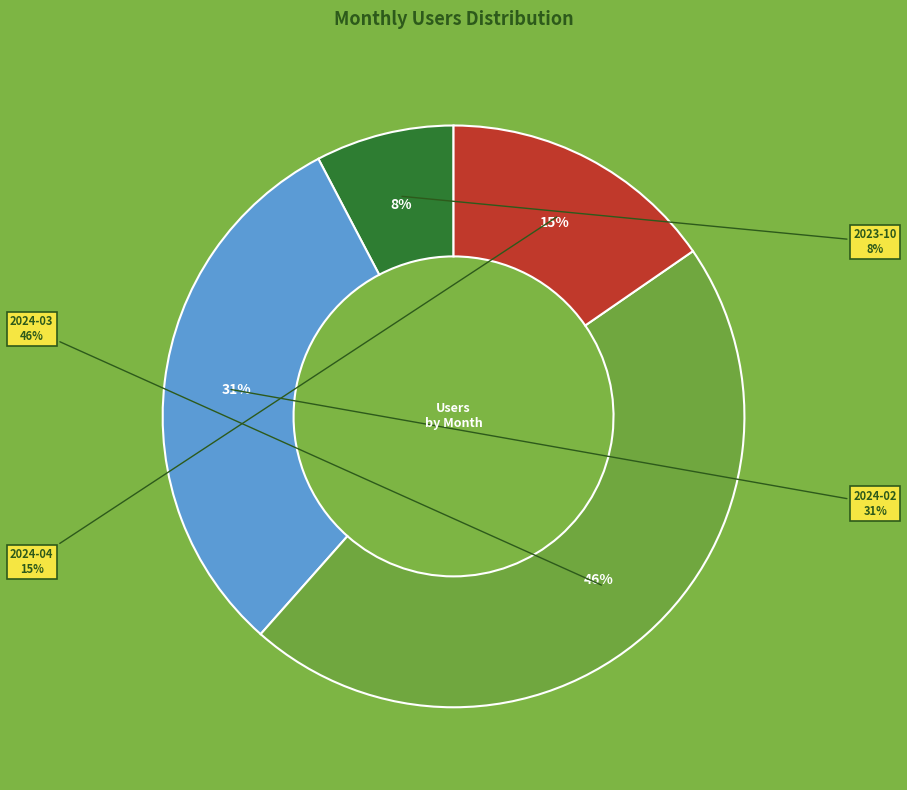

What is the change in value from 2023-10-01 to 2024-02-01?

+3